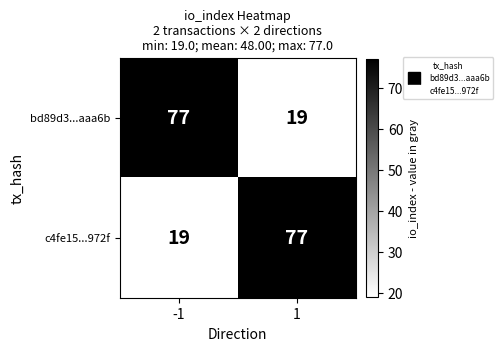

The bd89d3...aaa6b series shows 5 at 1. True or false?

False